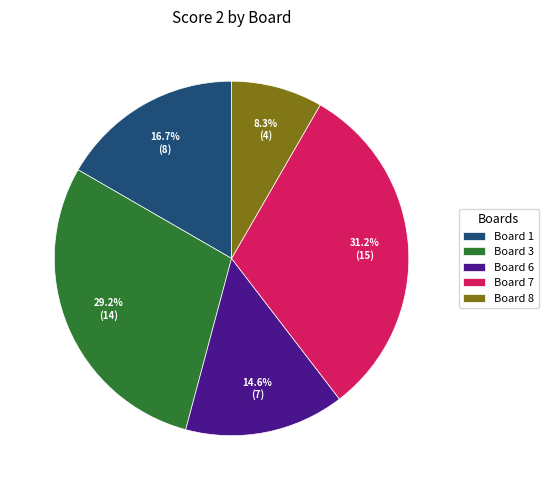

Rank the categories by value from lowest to highest.

Board 8, Board 6, Board 1, Board 3, Board 7